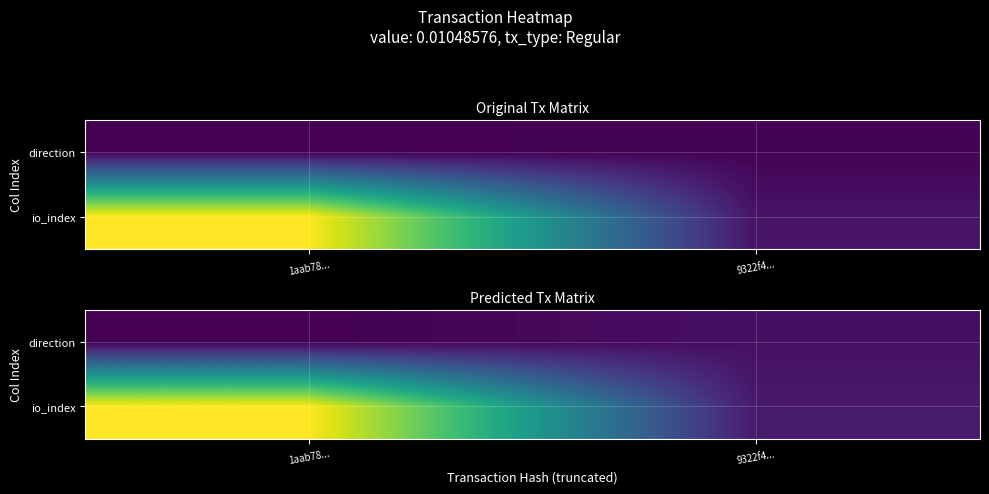

Which series has the widest spread of values?

io_index